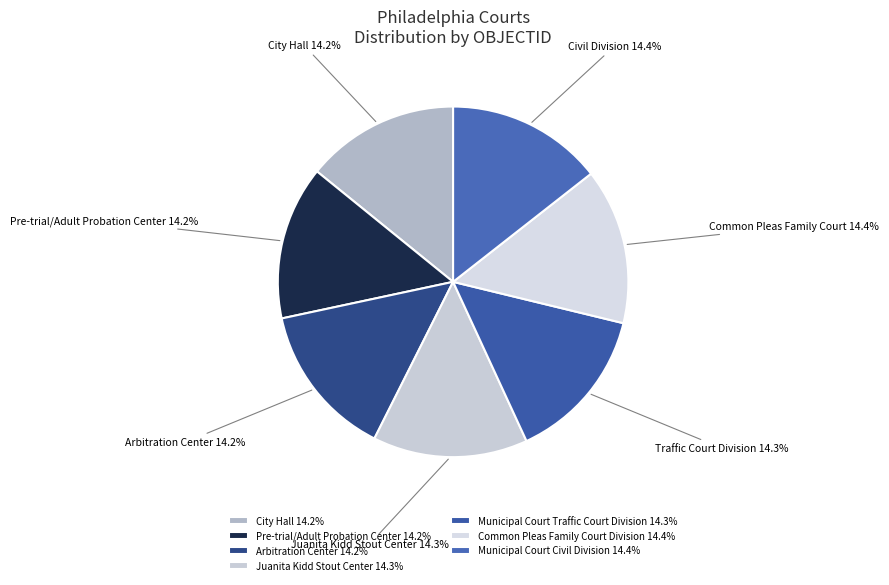

Does any single category account for the majority?

No